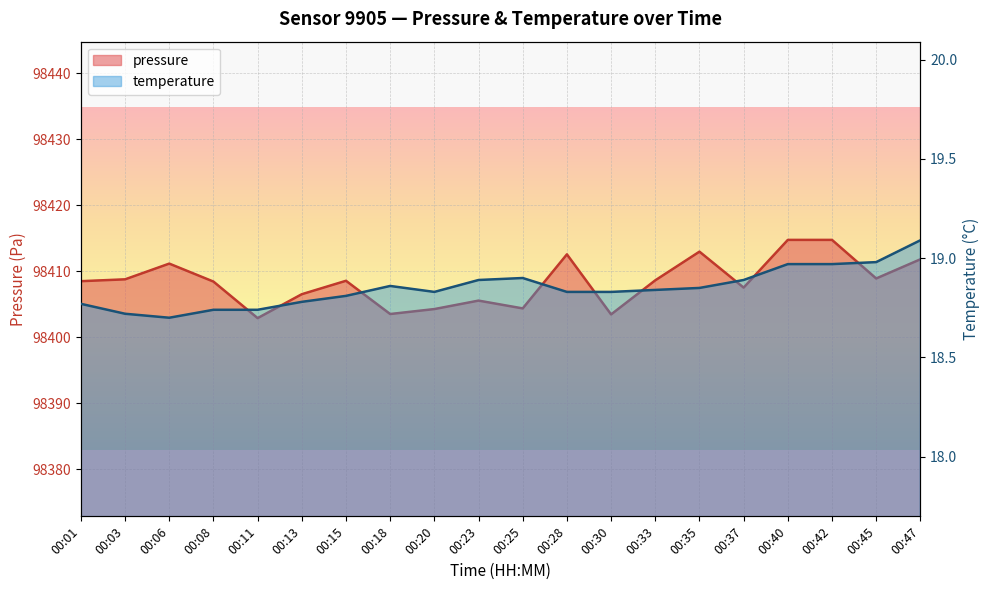

At which label does pressure reach its minimum?

00:11